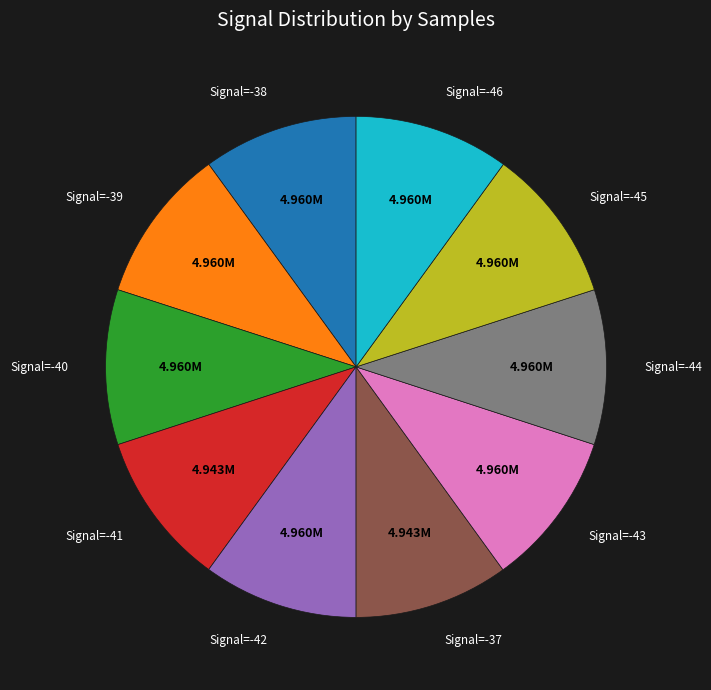

Approximately how many times larger is the value at Signal=-38 compared to Signal=-43?

1.0